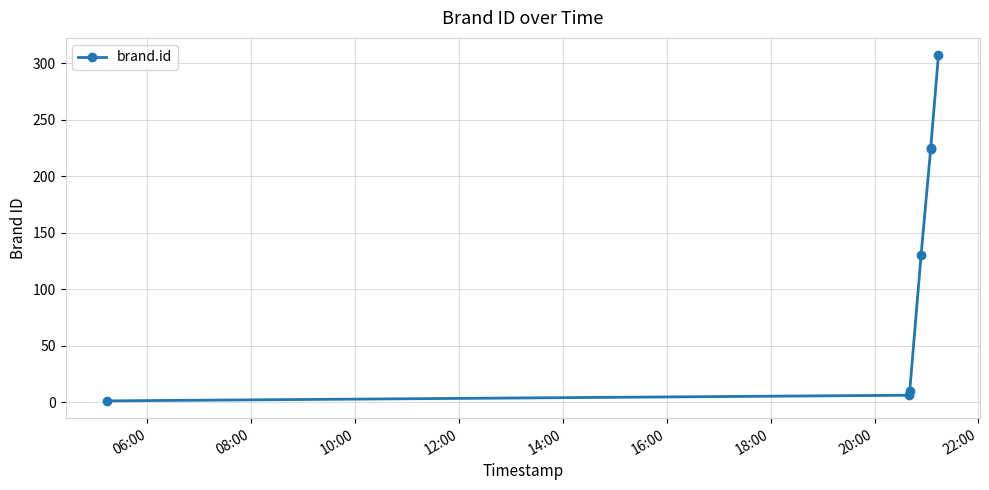

What is the difference between the maximum and minimum values?

306